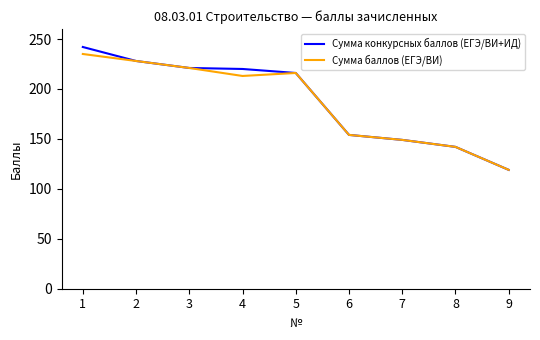

Which series has the largest range (max minus min)?

Сумма конкурсных баллов (ЕГЭ/ВИ+ИД)